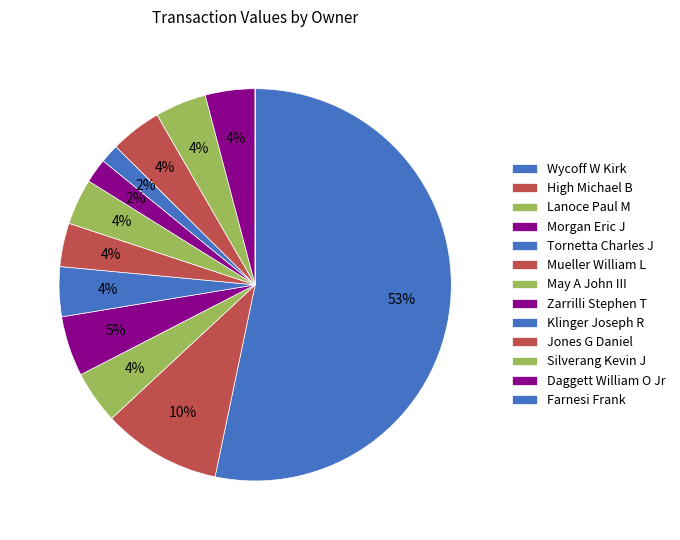

Rank the categories by value from highest to lowest.

Wycoff W Kirk, High Michael B, Morgan Eric J, Lanoce Paul M, Jones G Daniel, Silverang Kevin J, Daggett William O Jr, Tornetta Charles J, May A John III, Mueller William L, Zarrilli Stephen T, Klinger Joseph R, Farnesi Frank